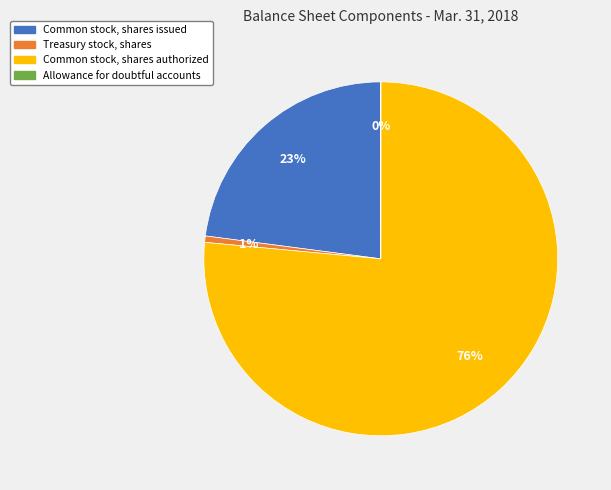

To the nearest percent, what is the difference between the Common stock, shares issued and Treasury stock, shares slice percentages?

22%